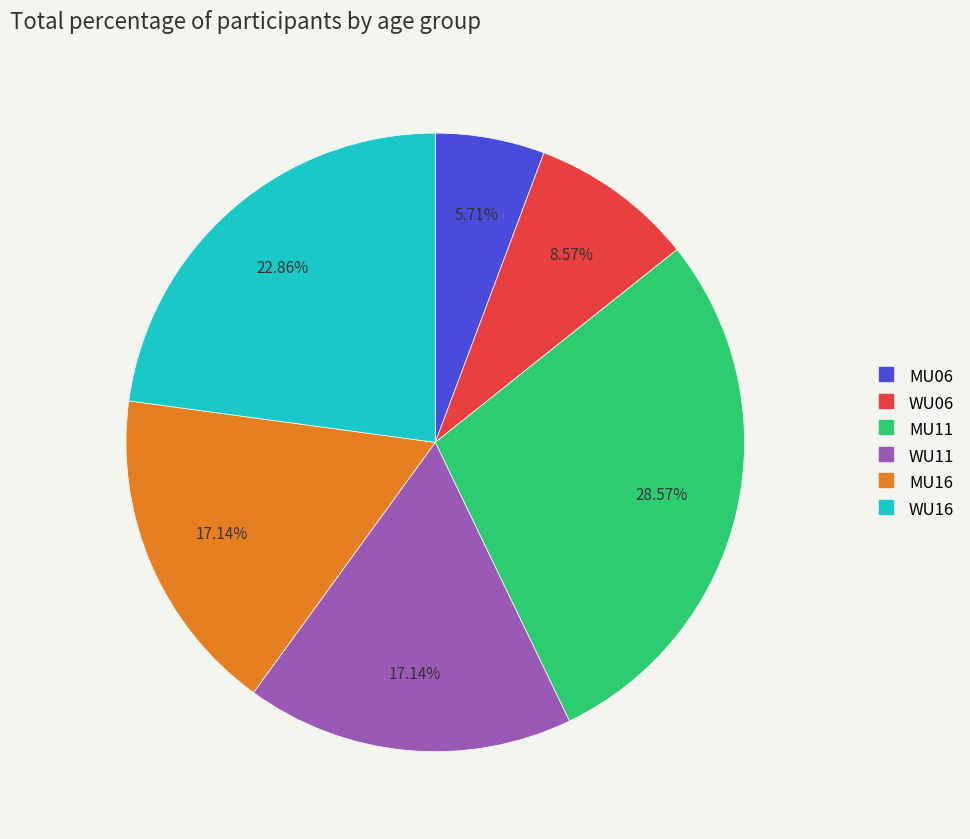

Does any single category account for the majority?

No